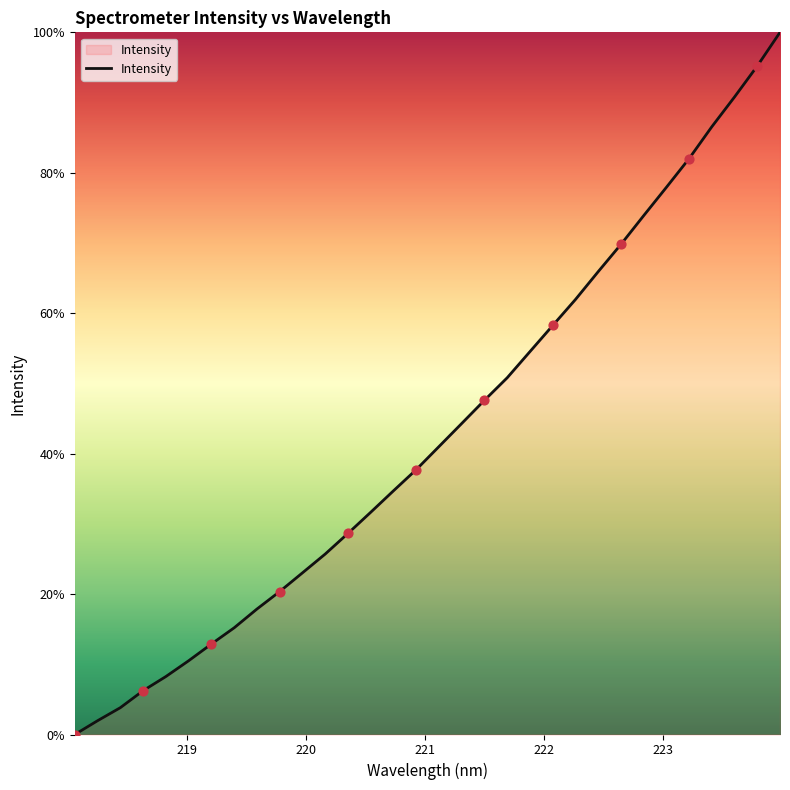

What is the maximum value shown in the chart?

100.0